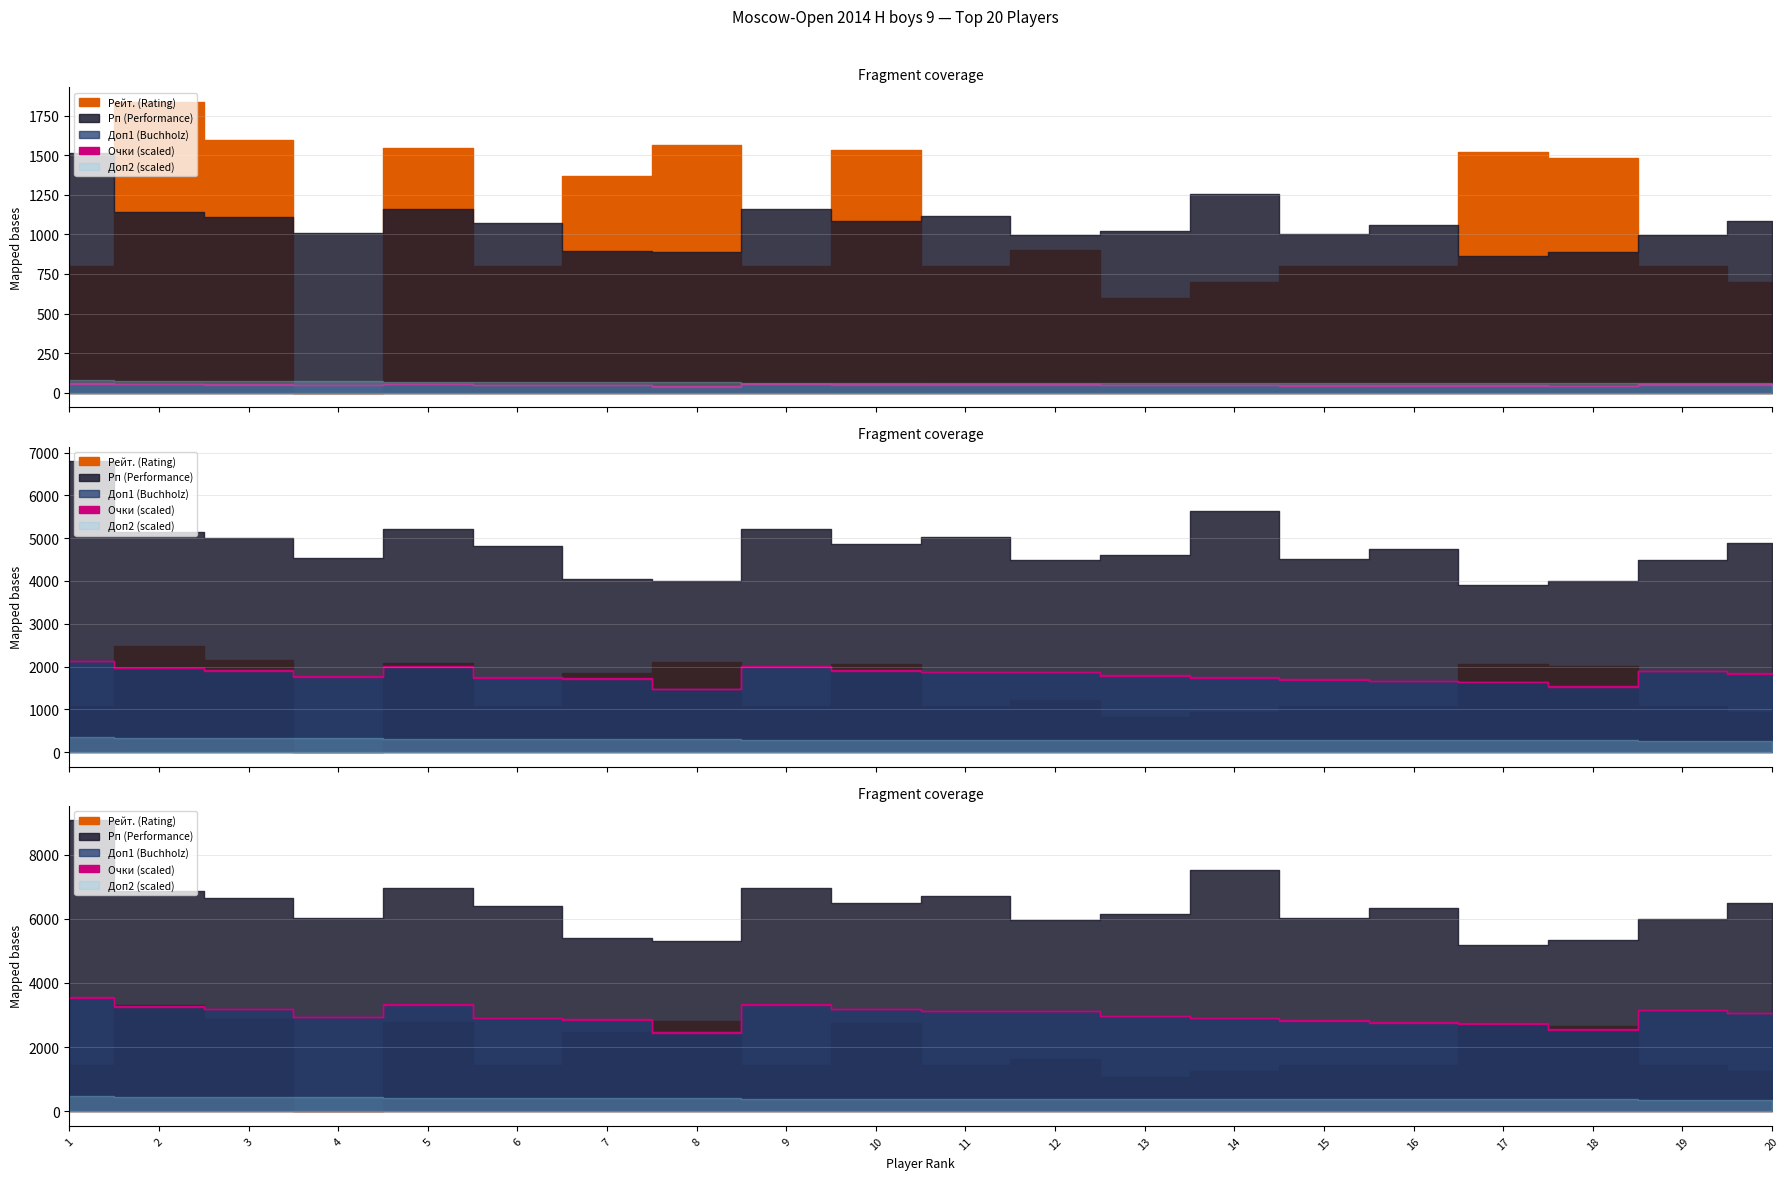

Reading right to left, extract all data points from this chart.

Рп (Performance): 1084.0	999.0	888.0	866.0	1057.0	1003.0	1254.0	1024.0	995.0	1118.0	1082.0	1159.0	887.0	898.0	1069.0	1161.0	1006.0	1110.0	1144.0	1511.0
Доп2 (Buchholz cut): 6.0	5.0	6.0	6.0	6.0	6.0	6.0	6.0	5.0	6.0	6.0	5.0	7.0	7.0	6.0	6.0	7.0	7.0	7.0	8.0
Доп1 (Buchholz): 51.0	52.5	42.5	45.5	46.0	47.0	48.5	49.5	52.0	52.0	53.0	55.5	41.0	47.5	48.5	55.5	49.0	53.0	54.5	59.0
Очки (Points): 6.0	6.0	6.5	6.5	6.5	6.5	6.5	6.5	6.5	6.5	6.5	6.5	7.0	7.0	7.0	7.0	7.5	7.5	7.5	8.0
Рейт. (Rating): 700.0	800.0	1485.0	1522.0	800.0	800.0	700.0	600.0	900.0	800.0	1530.0	800.0	1565.0	1367.0	800.0	1543.0	0.0	1597.0	1836.0	800.0